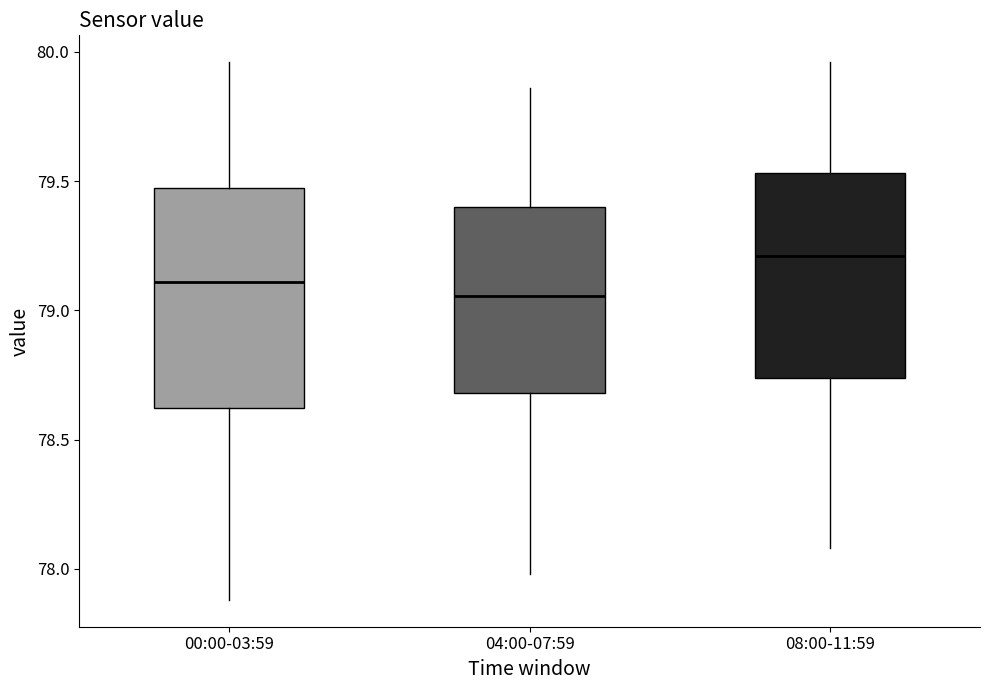

Which box is the tallest, from its lower edge to its upper edge?

00:00-03:59